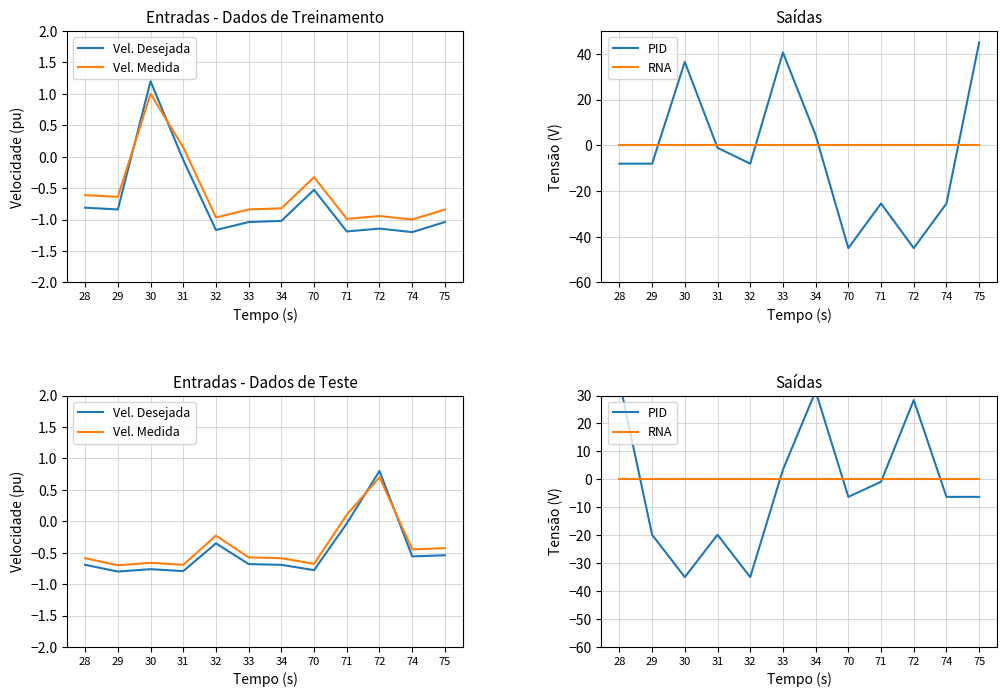

Where does the PID series first go above -6?

28